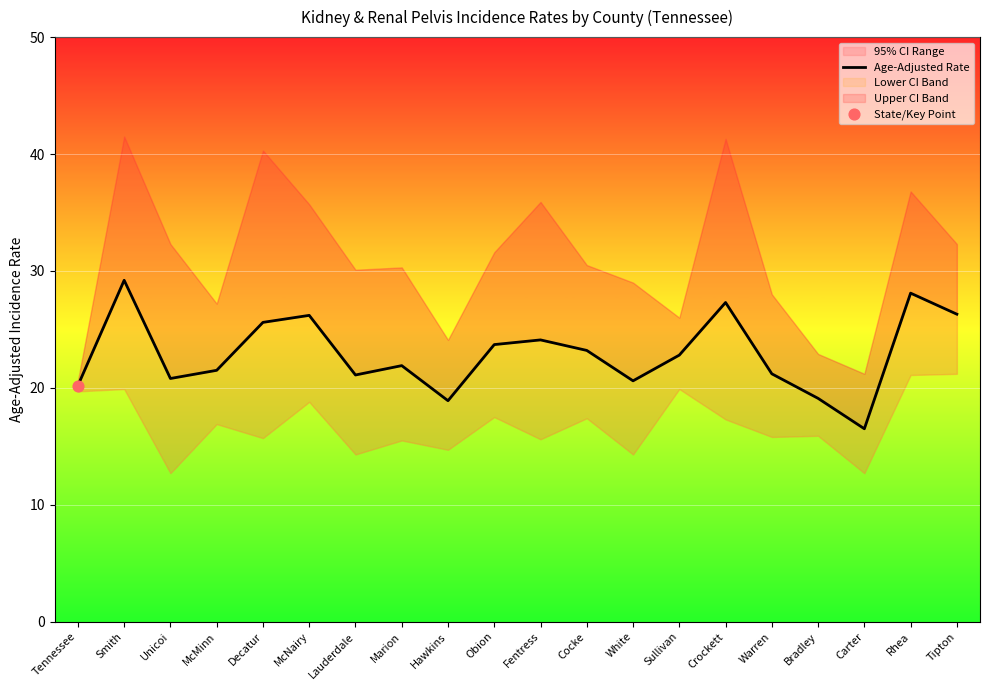

Between Unicoi and McNairy, which is larger?

McNairy